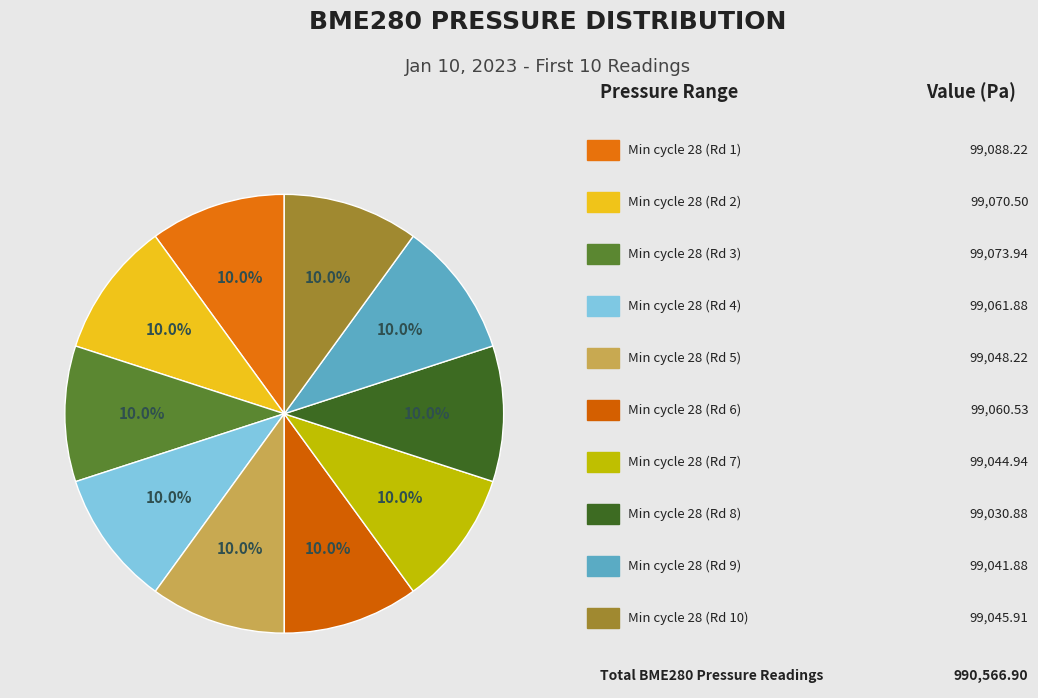

How many segments does this pie chart have?

10